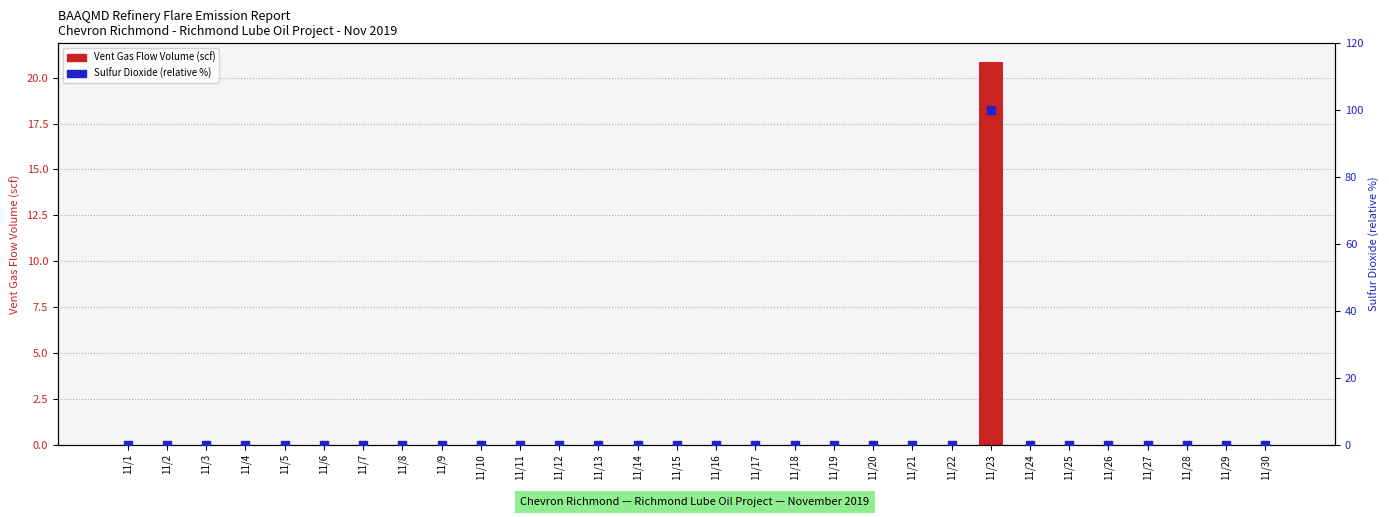

Which series contains the highest Y value?

Sulfur Dioxide (relative %)